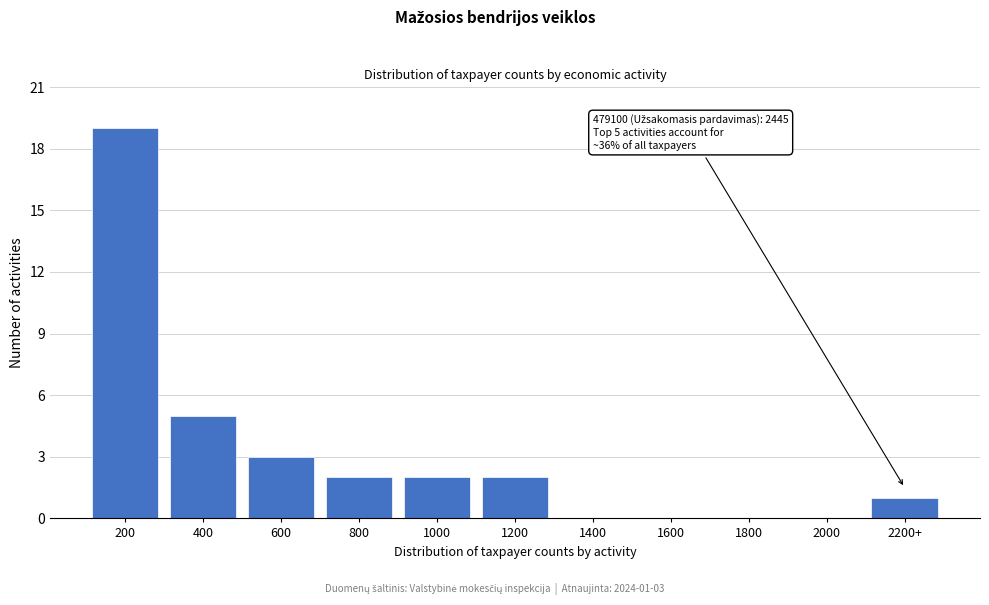

Reading left to right, what are all the values shown in this chart?

200=19	400=5	600=3	800=2	1000=2	1200=2	1400=0	1600=0	1800=0	2000=0	2200+=1